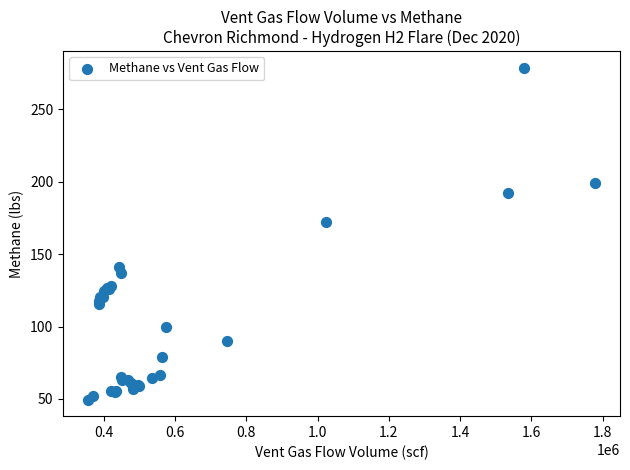

What Y value in the scatter plot is closest to 164?

172.0